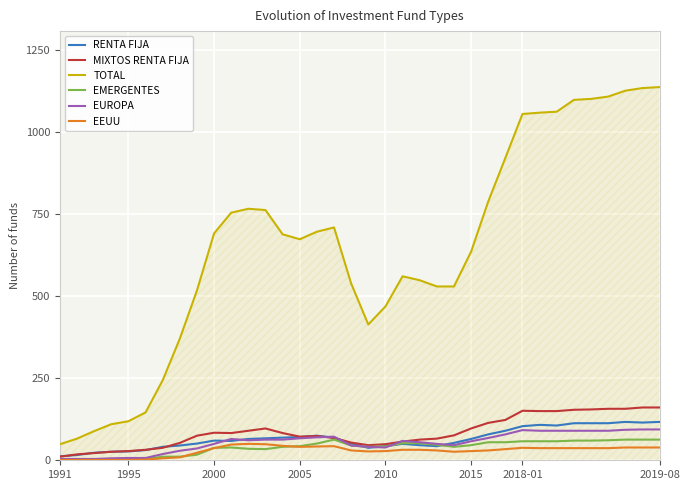

Does the chart have visible grid lines?

Yes